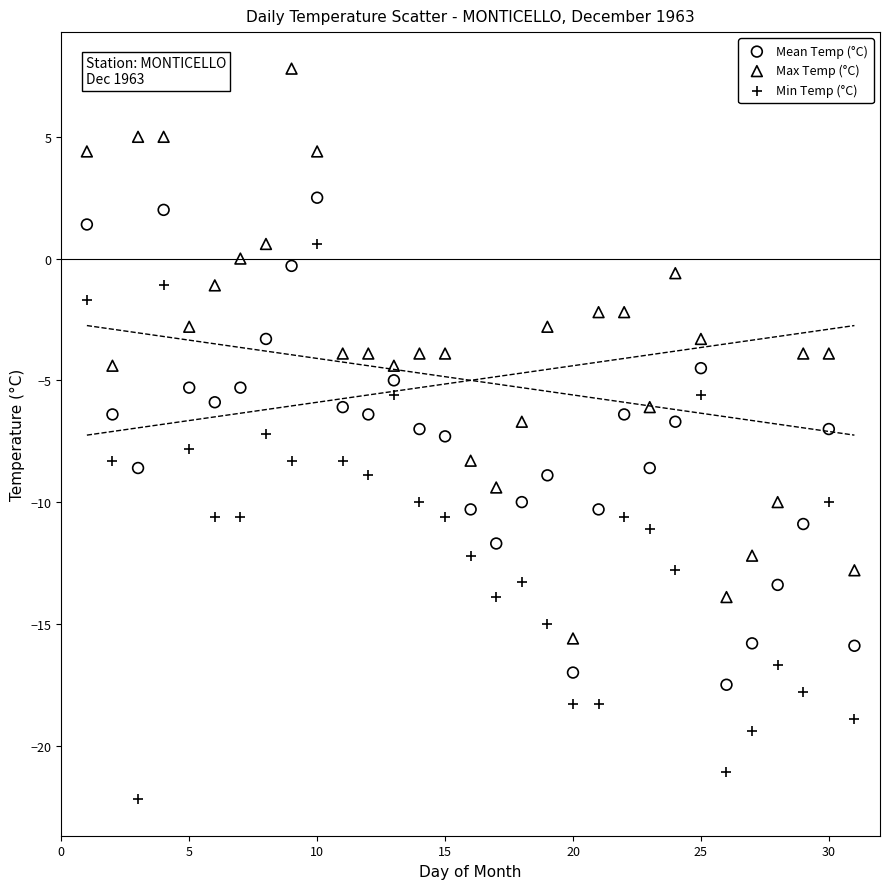

What are all the series names shown in the legend?

Mean Temp (°C), Max Temp (°C), Min Temp (°C)